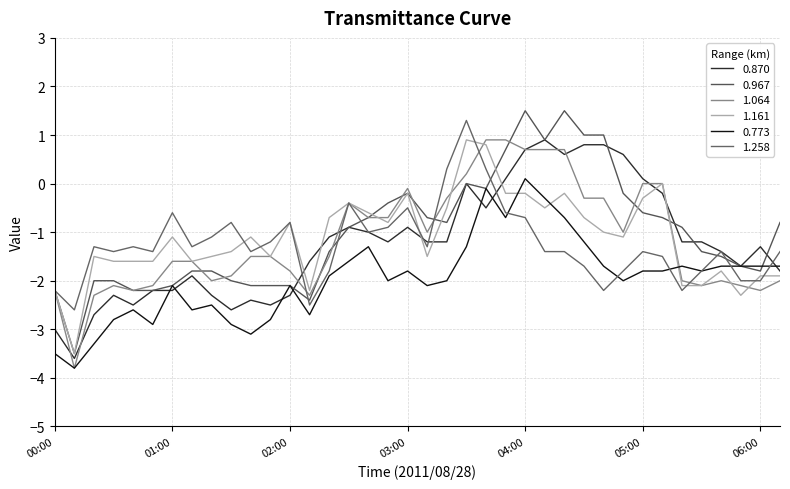

Does the chart have visible grid lines?

Yes